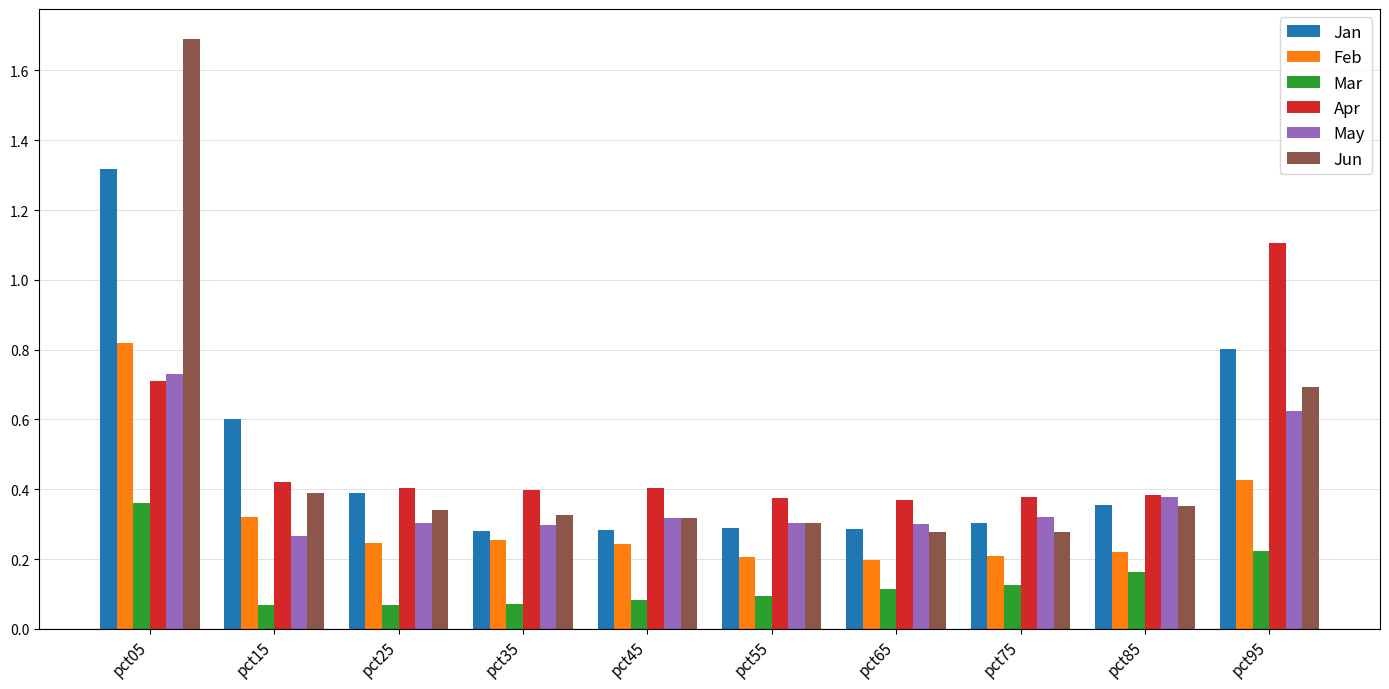

What is the total value across all series at pct95?

3.9